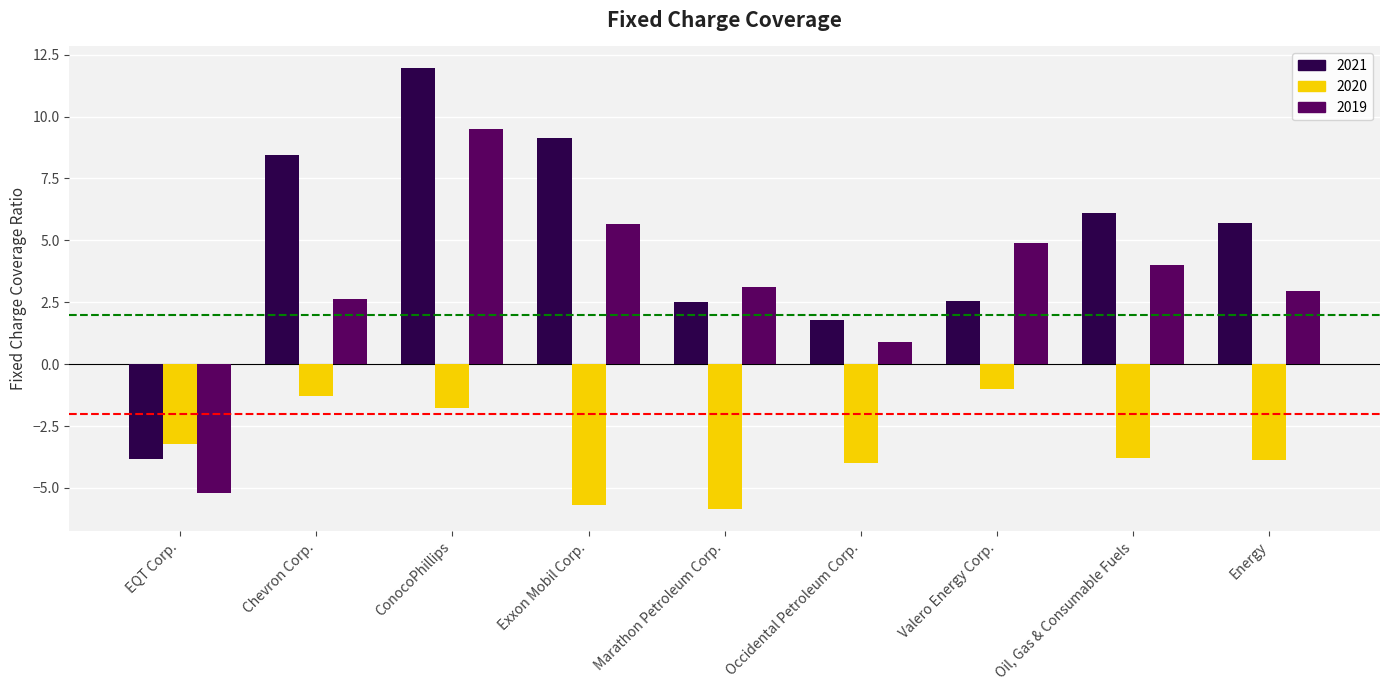

The value of 2020 at EQT Corp. is -3.2. True or false?

True